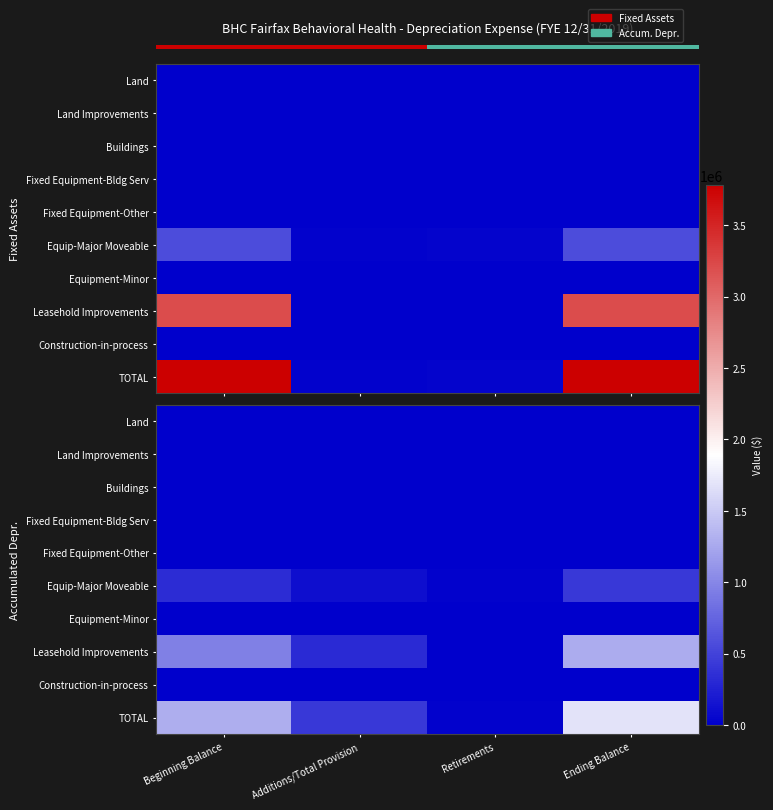

What is the difference between the highest and lowest values at Retirements?

28788.0